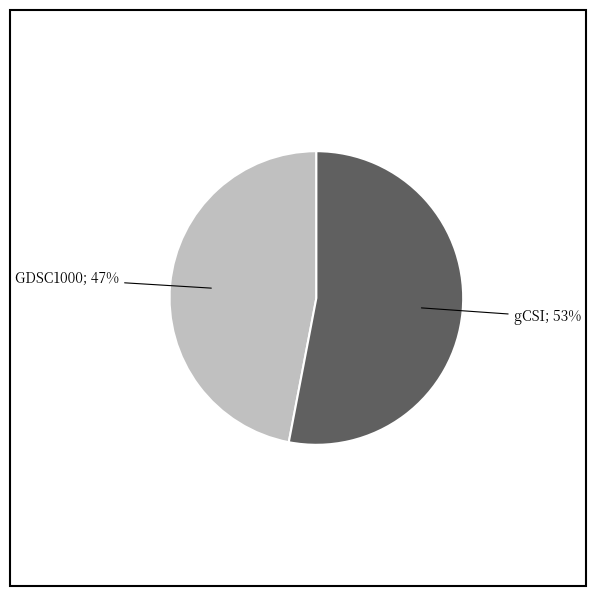

Count the number of slices in the pie.

2